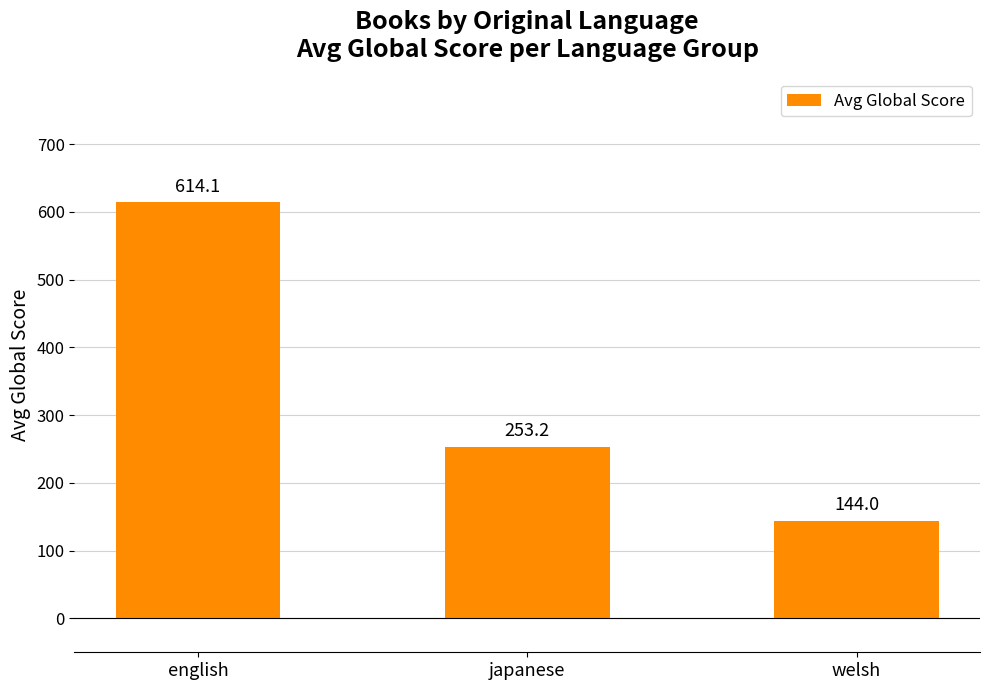

What is the label of the 1st bar from the right?

welsh